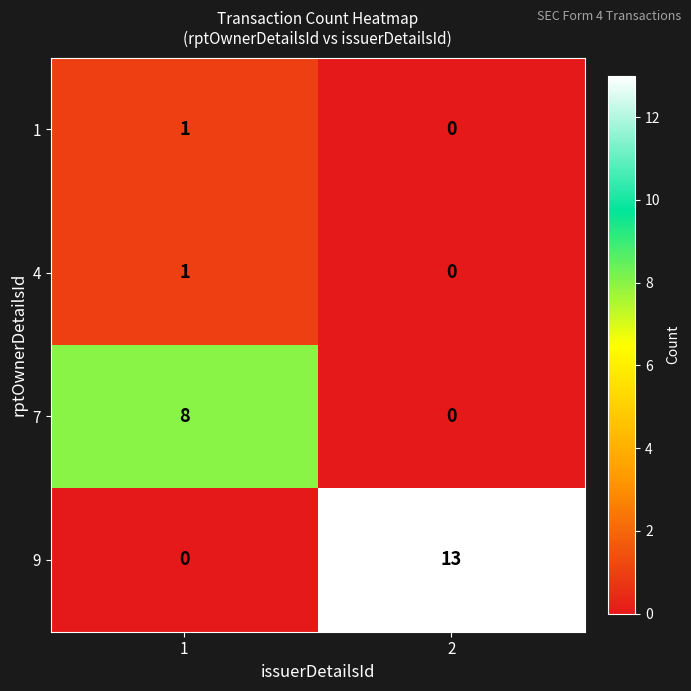

How many categories are shown in the chart?

2